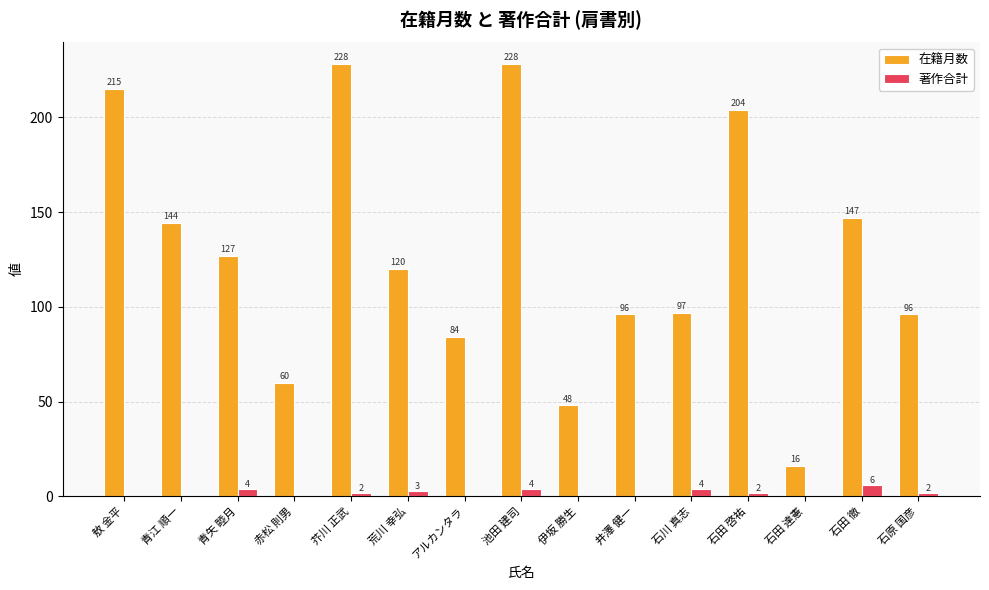

Where is 在籍月数 nearest to the value 122?

荒川 幸弘